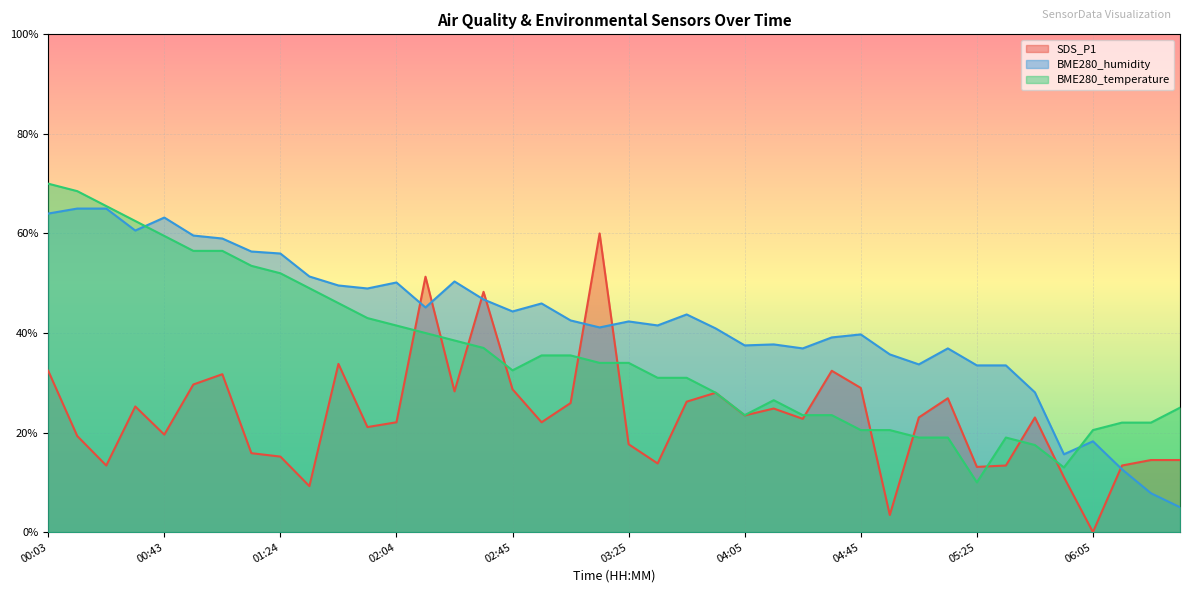

How many times do BME280_humidity and BME280_temperature cross each other?

2